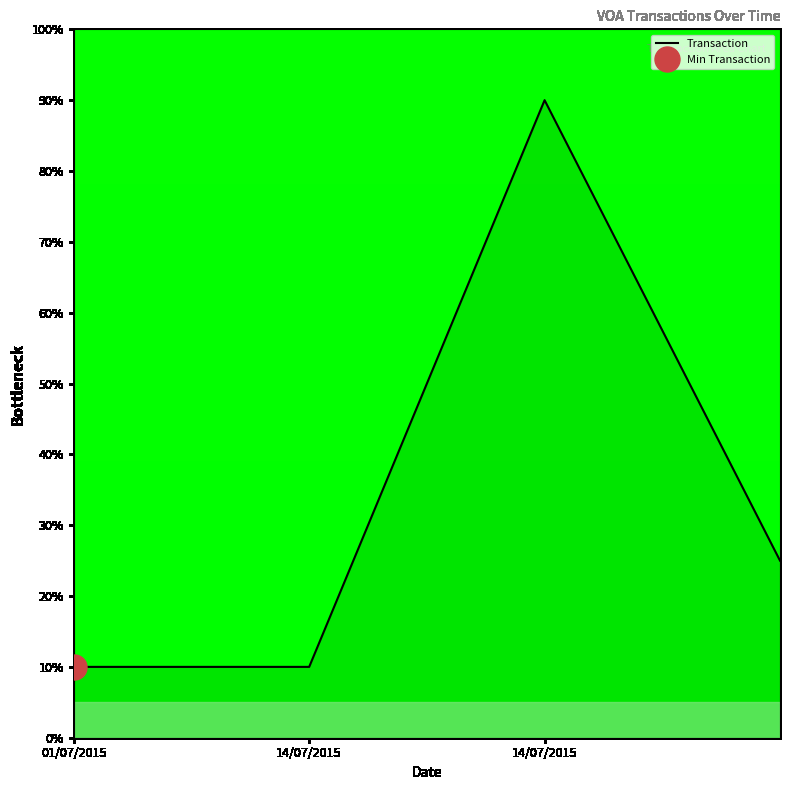

What is the difference between the second highest and minimum values?

15.0